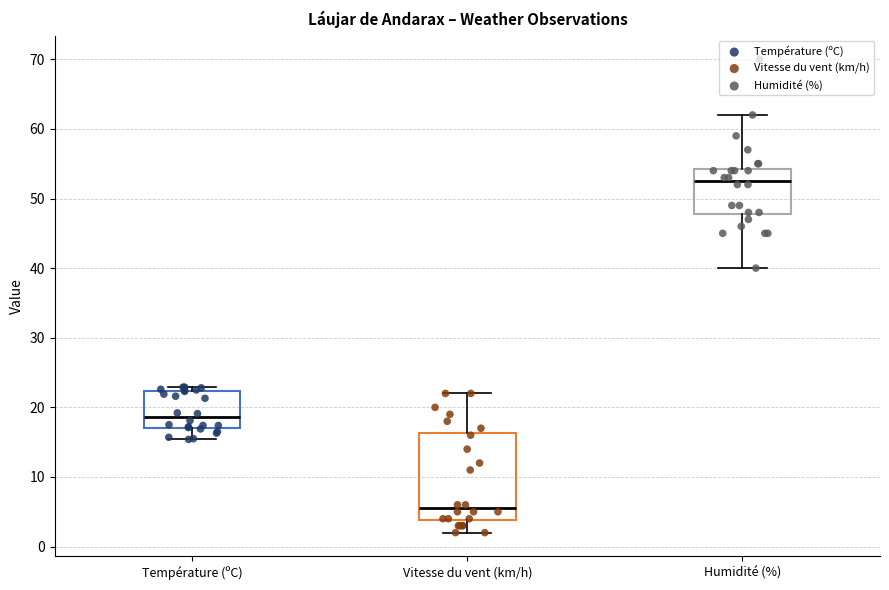

Which box's median line is the highest?

Humidité (%)